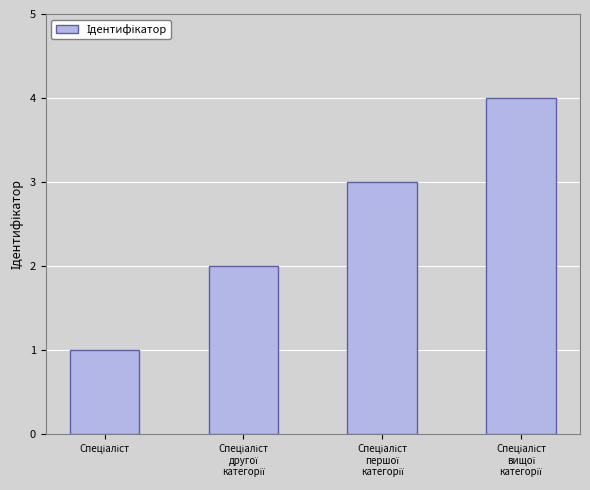

What is the maximum value shown in the chart?

4